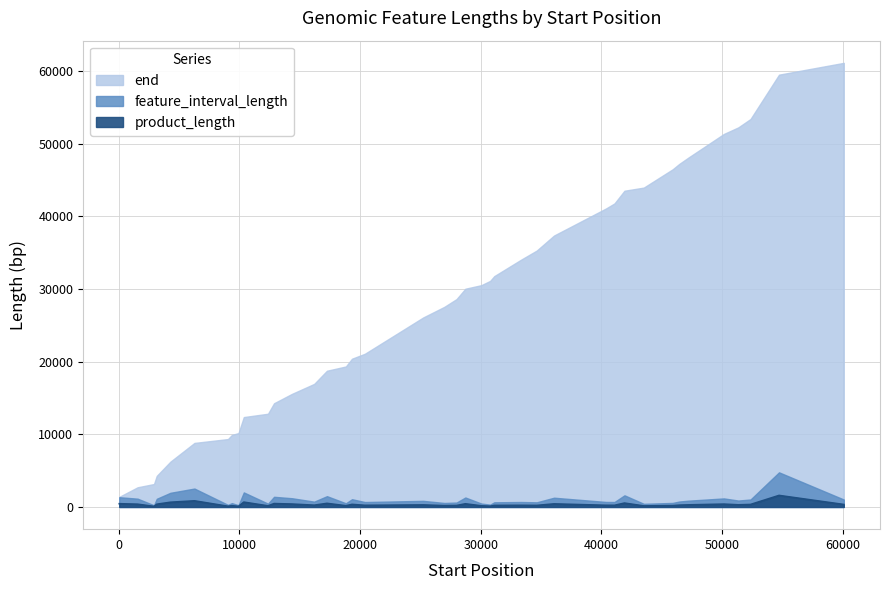

How many values in the feature_interval_length series are below 840?

20